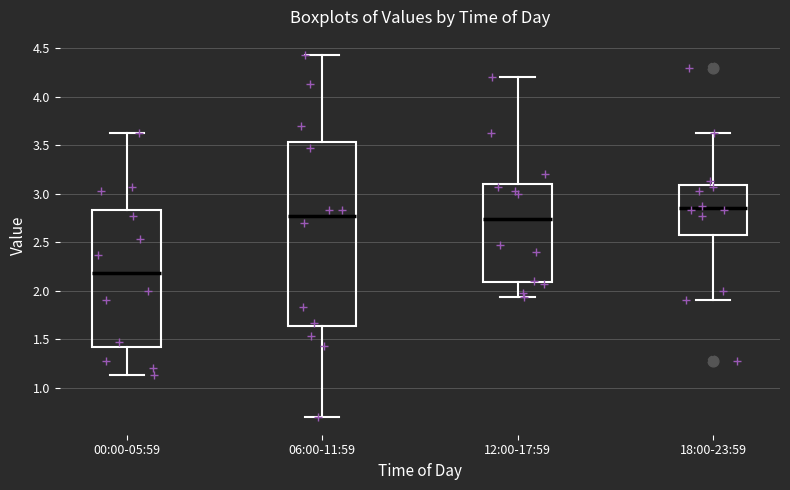

Reading left to right, transcribe this box plot: for each box, give where its median line is, the range the box spans, and where its two whiskers end, as read against the y-axis. The values are not printed on the chart, so give them approximately, as read against the axis.

00:00-05:59: median 2.20, box 1.40 to 2.85, whiskers 1.15 to 3.65
06:00-11:59: median 2.75, box 1.65 to 3.55, whiskers 0.70 to 4.45
12:00-17:59: median 2.75, box 2.10 to 3.10, whiskers 1.95 to 4.20
18:00-23:59: median 2.85, box 2.60 to 3.10, whiskers 1.90 to 3.65